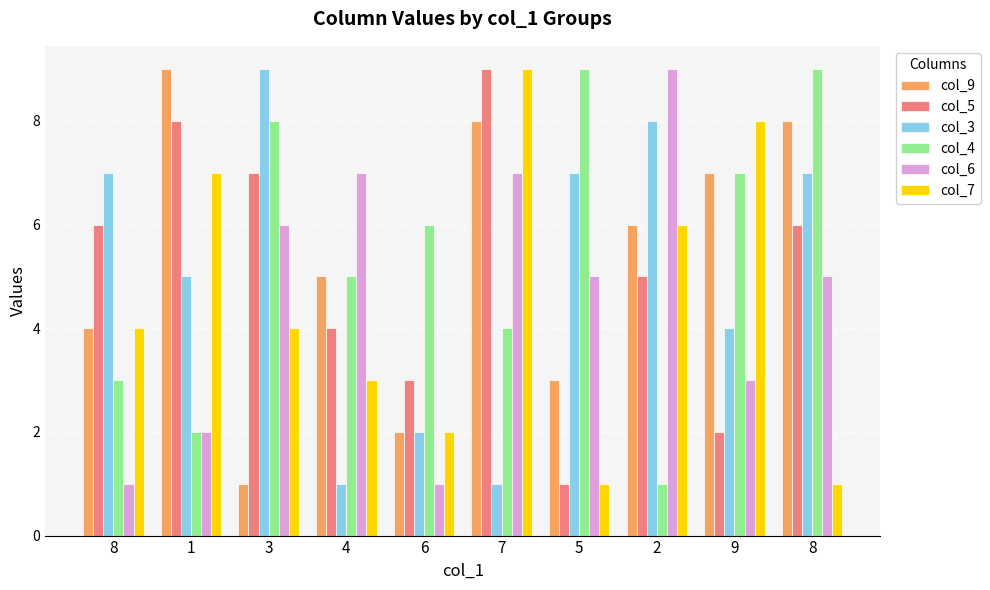

What is the sum of the col_6 values at 9 and 3?

9